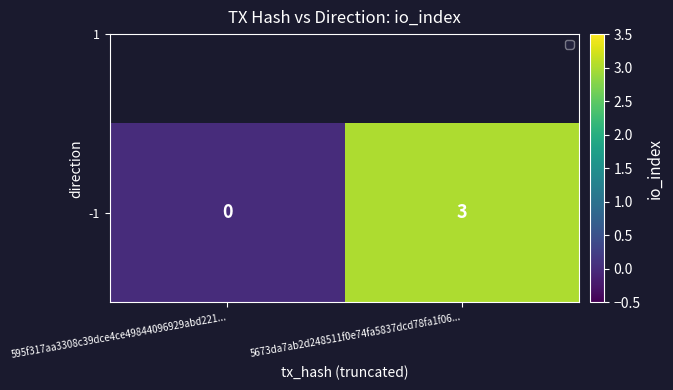

How many data points are less than 3?

1